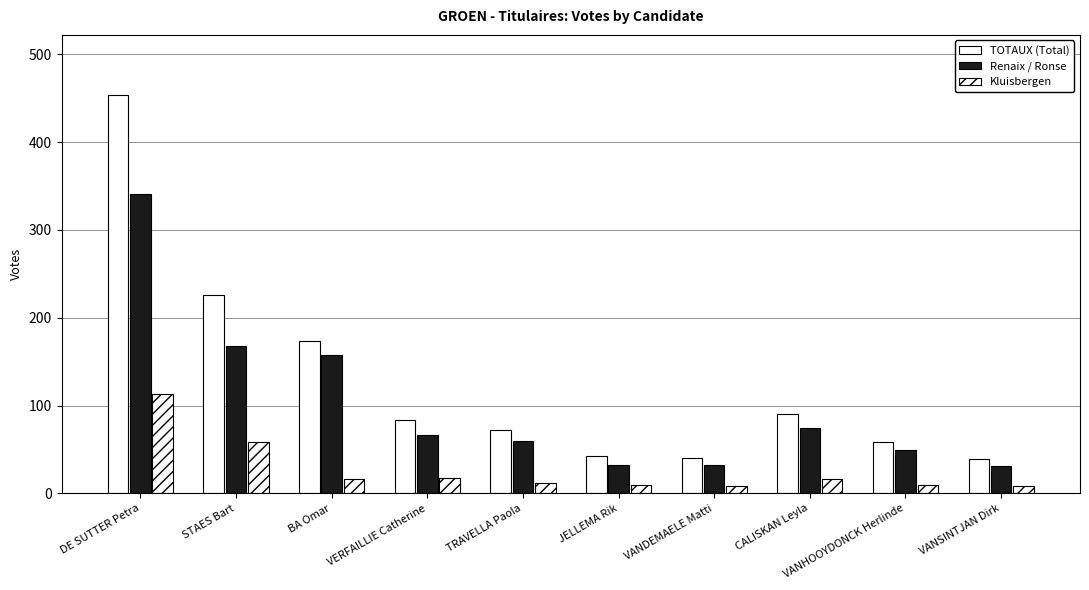

How many data points does each series have?

10